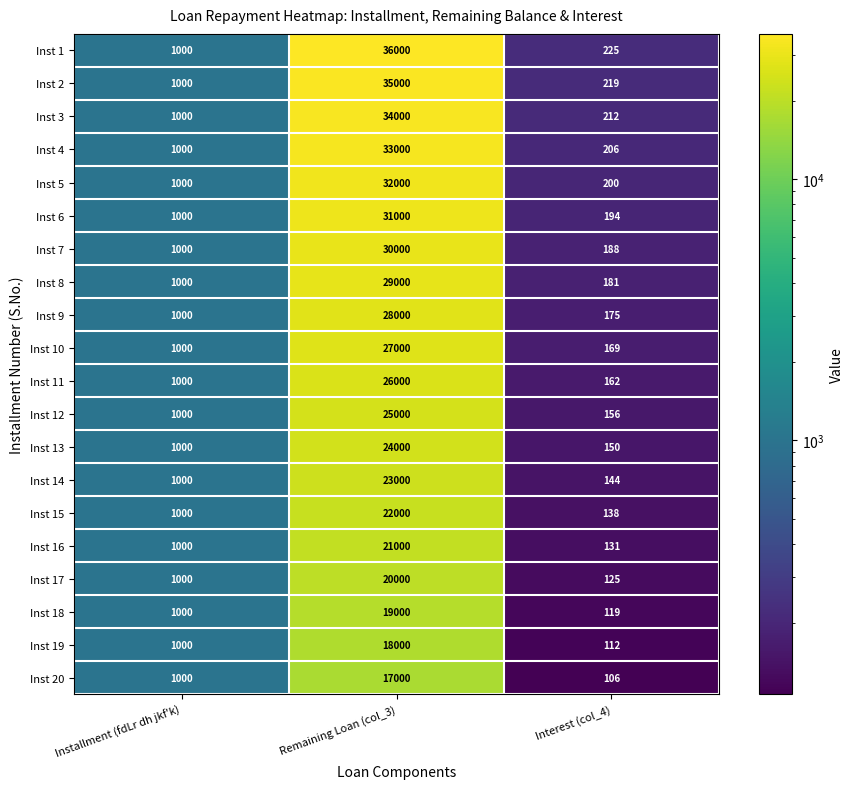

Which series has the largest total across all categories?

Inst 1